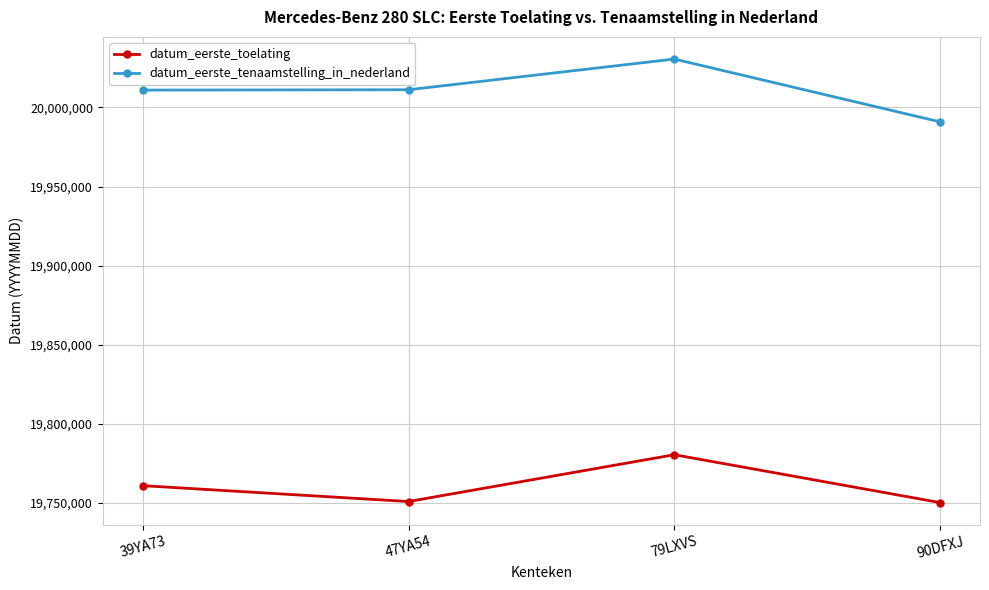

What is the minimum value shown in the chart?

19750228